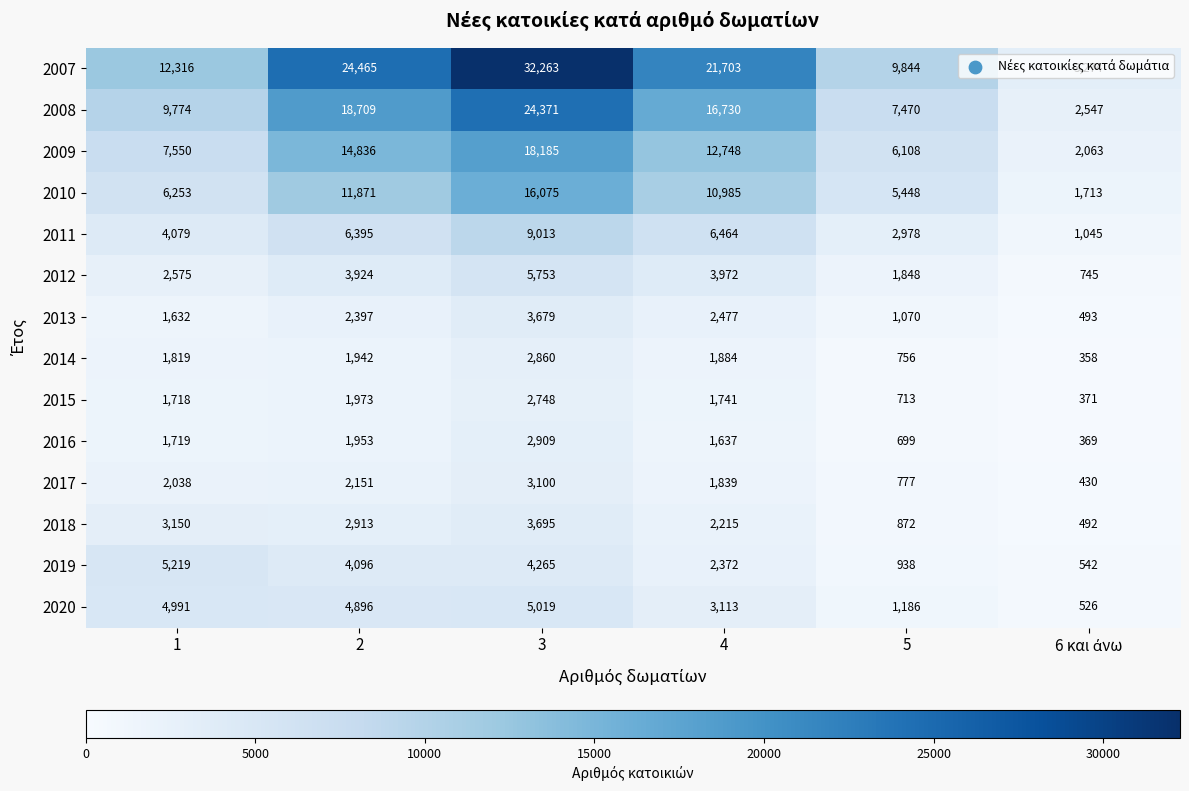

What value does the 2009 series have at 5?

6108